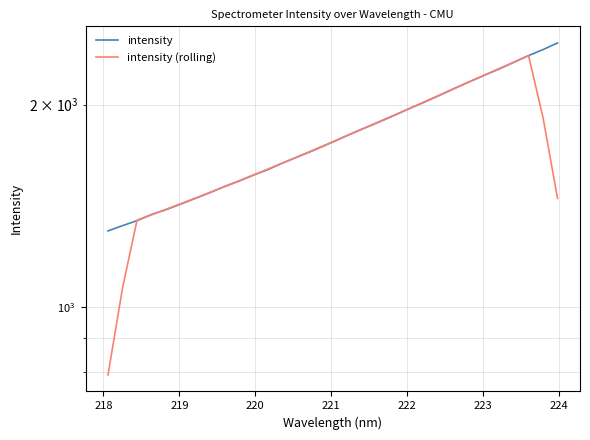

Reading right to left, transcribe all the data shown in this chart.

intensity: 2469.9	2414.2	2365.2	2312.5	2260.5	2213.4	2166.1	2119.1	2070.8	2025.0	1982.0	1938.9	1896.7	1857.2	1819.1	1779.3	1740.3	1703.7	1669.8	1635.7	1599.8	1569.9	1537.9	1509.5	1478.4	1449.7	1421.8	1395.4	1372.4	1343.6	1320.8	1297.2
intensity (rolling): 1449.9	1912.4	2364.5	2313.2	2263.5	2214.3	2166.0	2118.9	2072.6	2027.2	1982.7	1940.0	1898.8	1858.2	1818.5	1779.9	1742.4	1705.8	1669.9	1635.8	1602.6	1570.6	1539.1	1509.1	1479.5	1451.0	1423.5	1396.6	1370.8	1345.9	1066.8	792.3